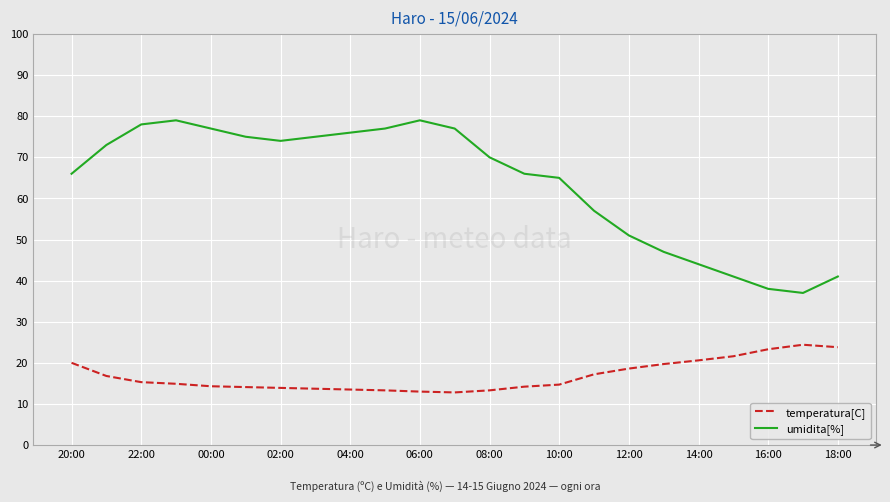

Rank the series by their maximum value, from highest to lowest.

umidita[%], temperatura[C]